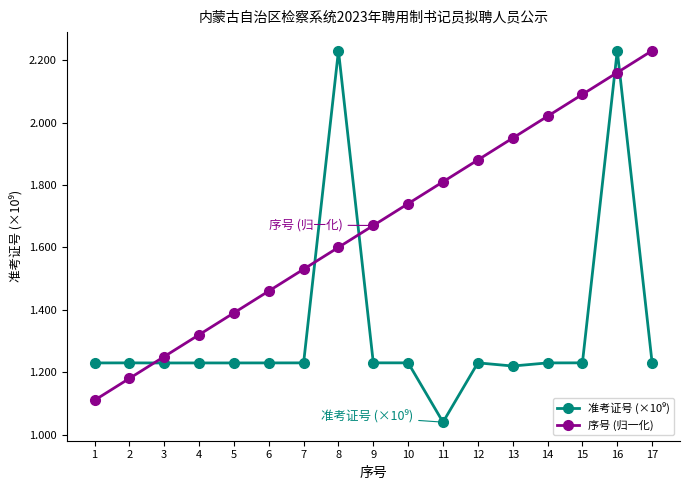

Is it true that 序号 (归一化) equals 1.2 at 13?

False